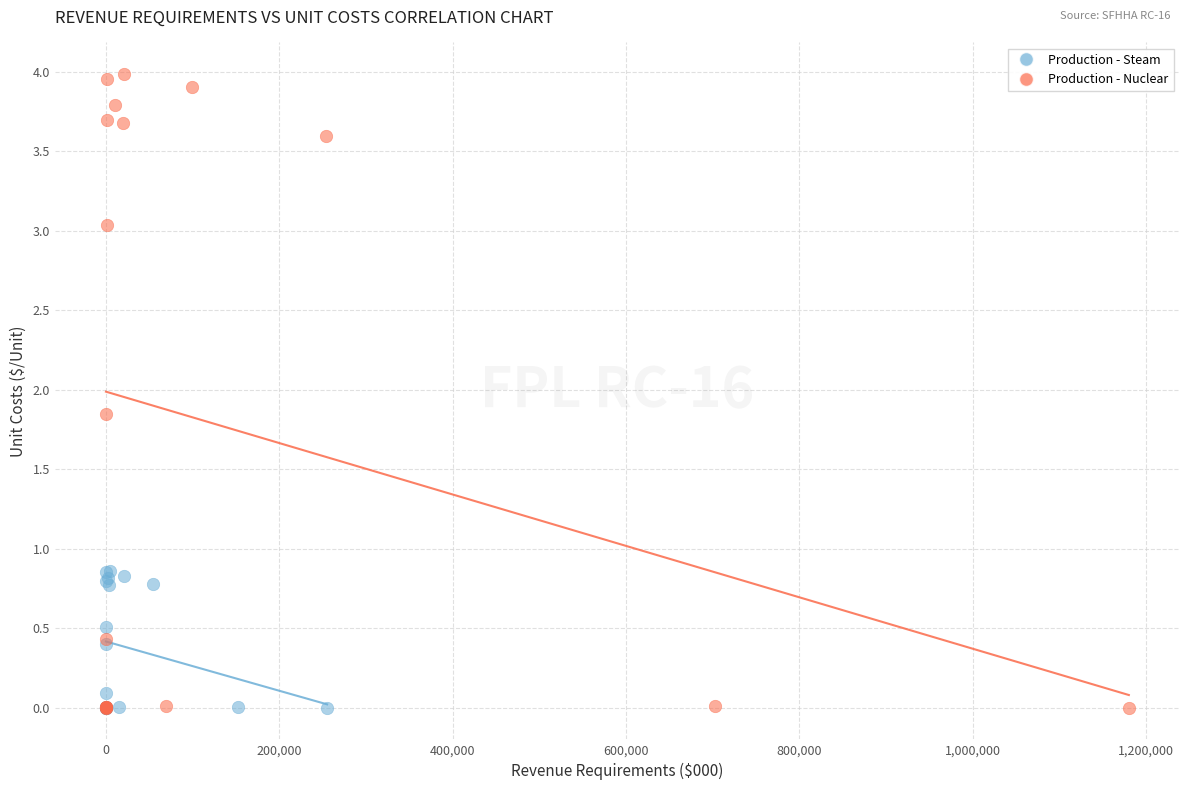

Which series has the largest Y range (max minus min)?

Production - Nuclear